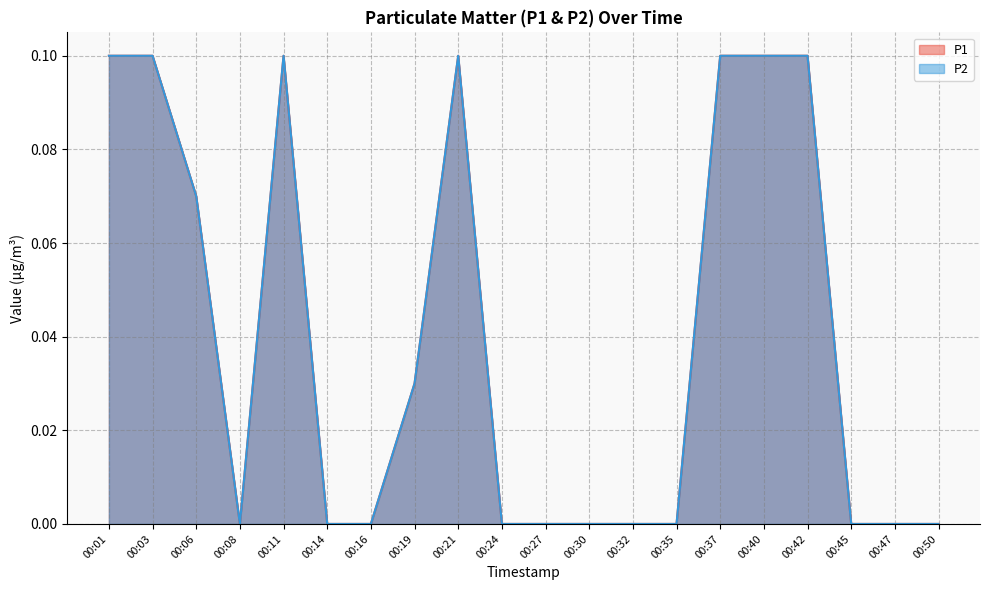

At which category is the sum across all series the highest?

00:01